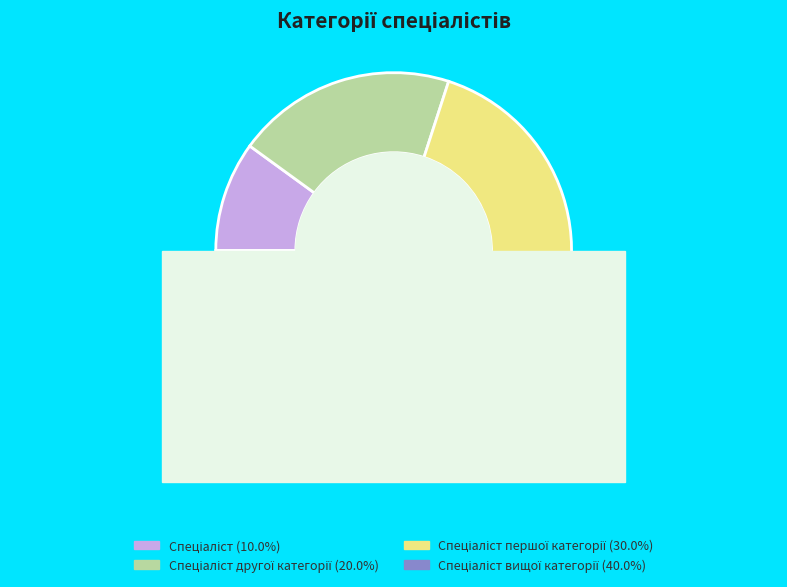

Approximately how many times larger is the value at Спеціаліст другої категорії compared to Спеціаліст вищої категорії?

0.5